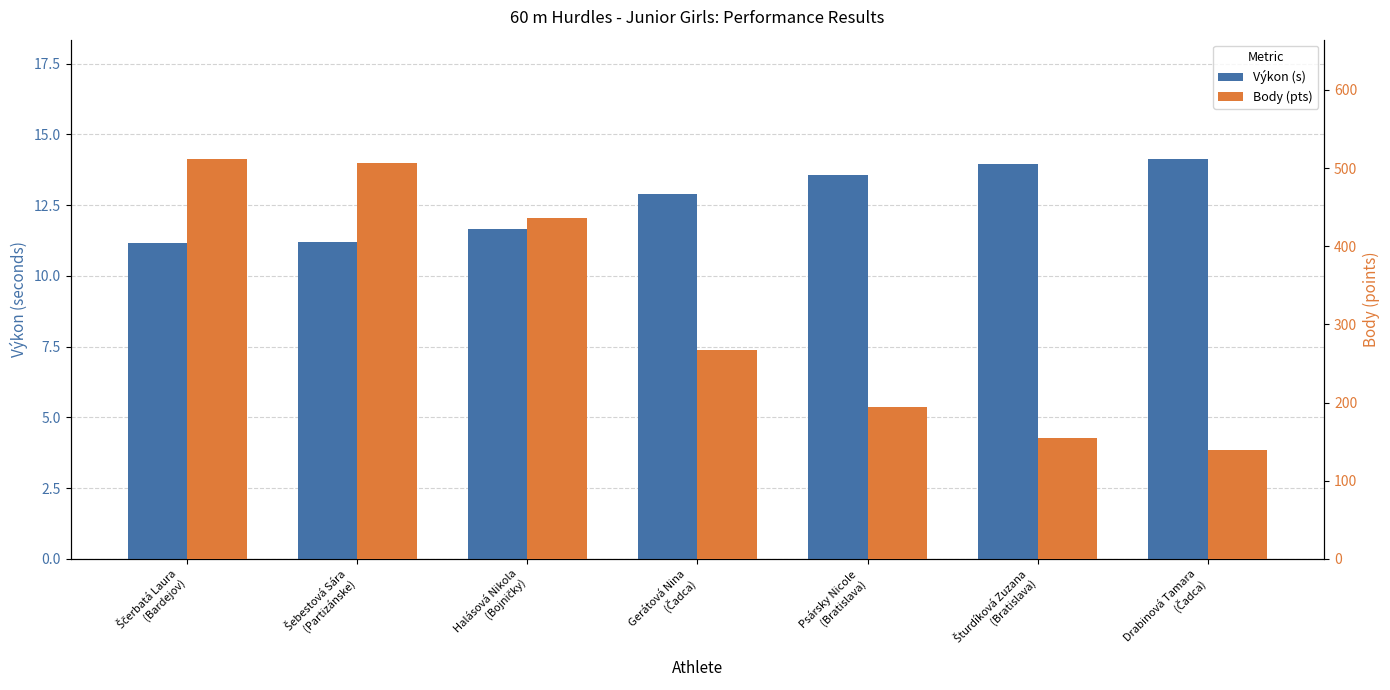

Does the chart contain any negative values?

No